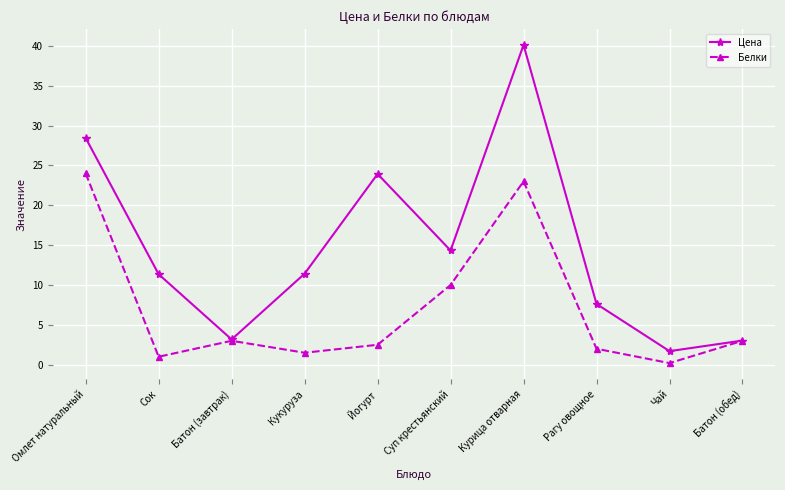

At Рагу овощное, list the series in order from largest to smallest.

Цена, Белки